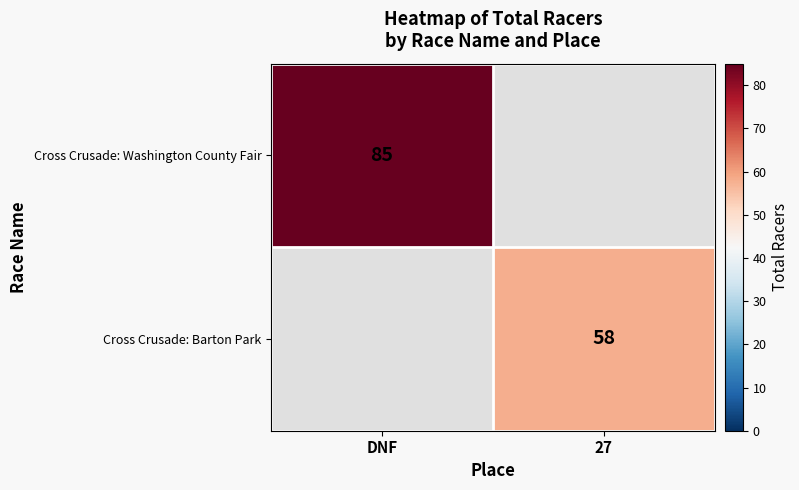

Count the number of data series in this chart.

2